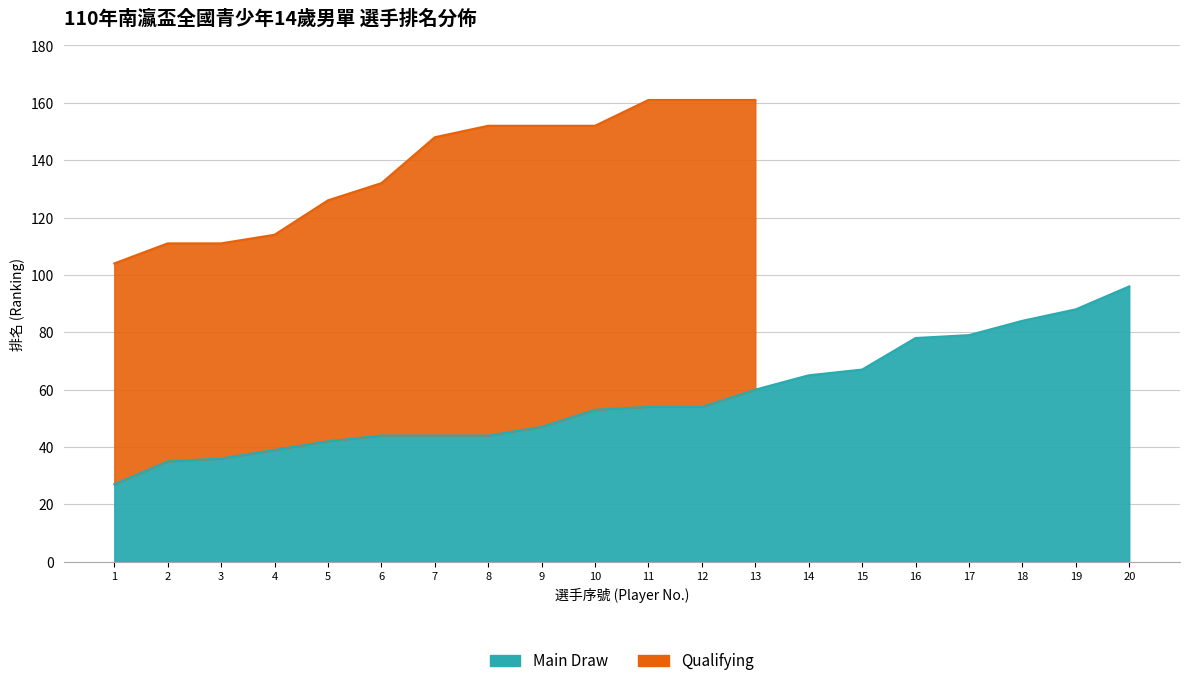

True or false: the data shows 73 at 10.

False